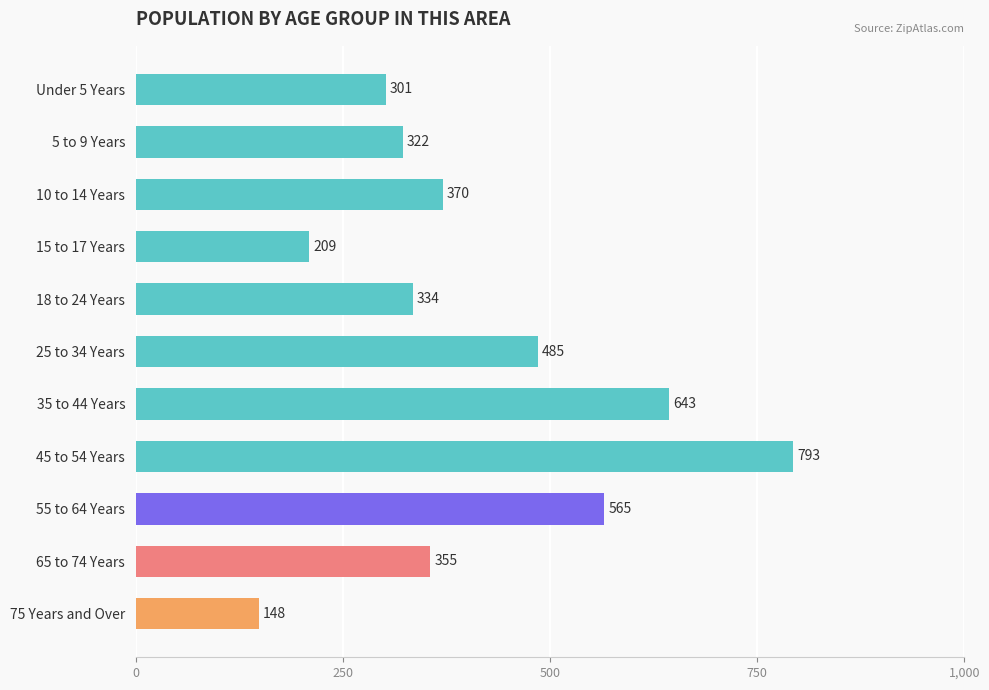

What position from the top is 75 Years and Over?

11